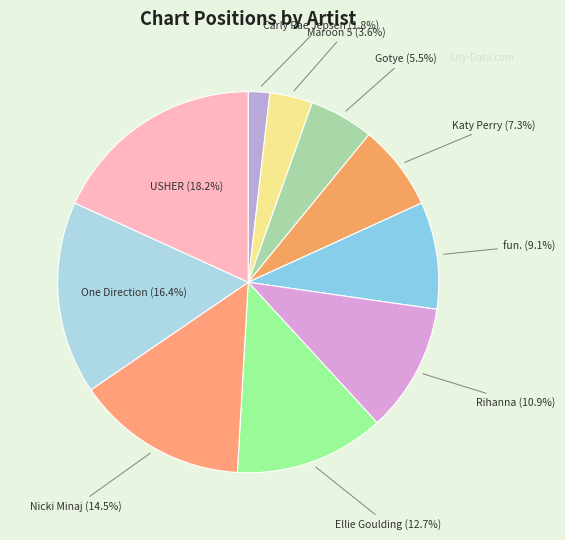

Between Gotye and fun., which is larger?

fun.